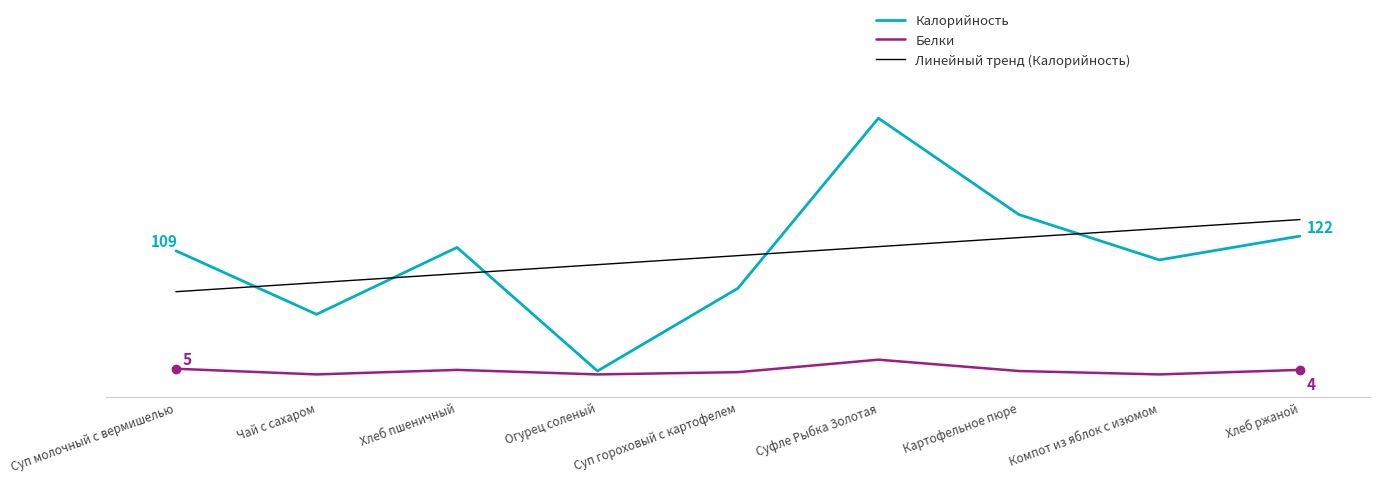

What is the maximum value for Калорийность?

226.0